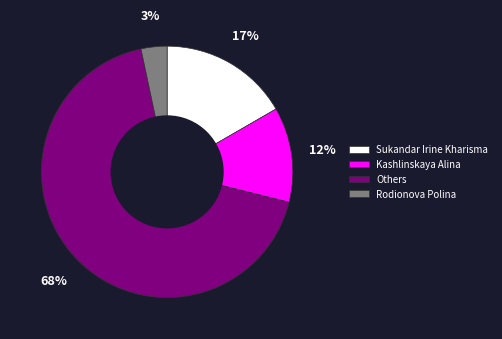

Combined, do Others and Kashlinskaya Alina account for over 50%?

Yes